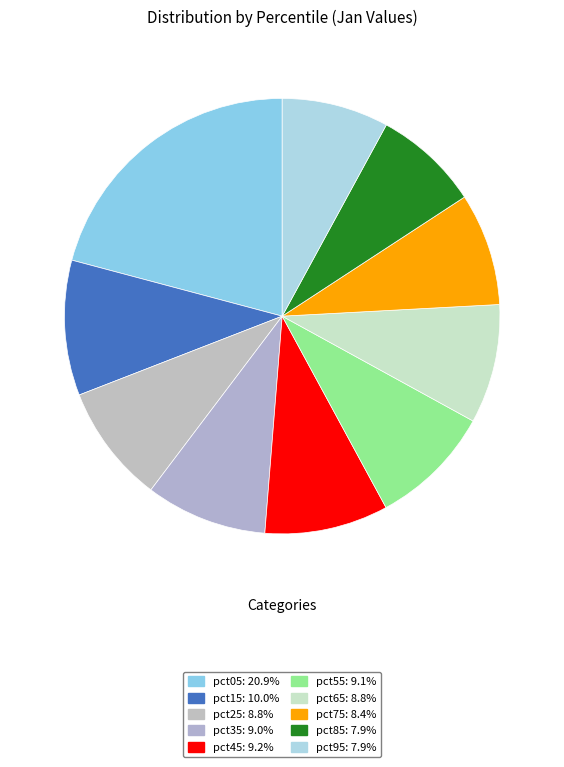

How many segments does this pie chart have?

10